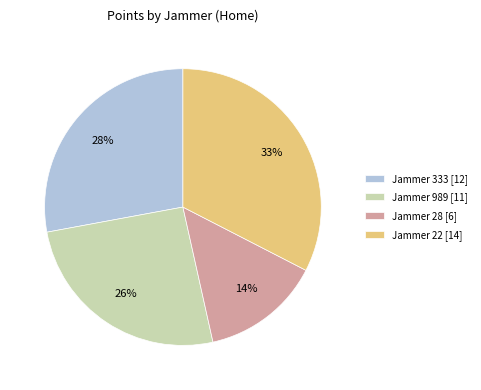

Between Jammer 989 [11] and Jammer 28 [6], which is larger?

Jammer 989 [11]